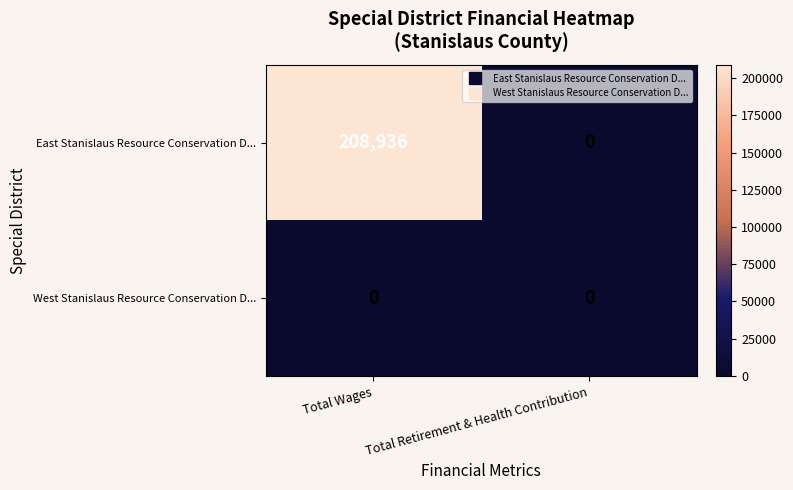

At which category does the chart reach its peak across all series?

Total Wages